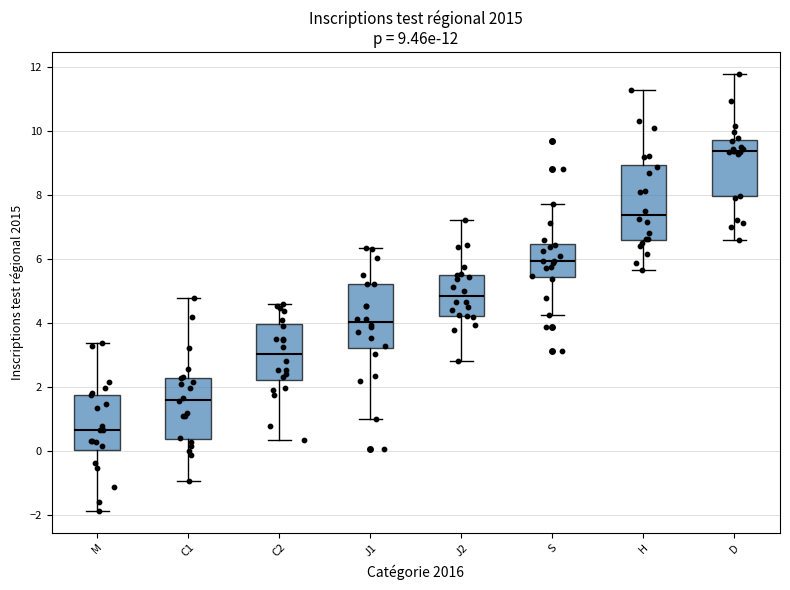

Comparing the boxes themselves (not the whiskers), which one is the tallest?

H